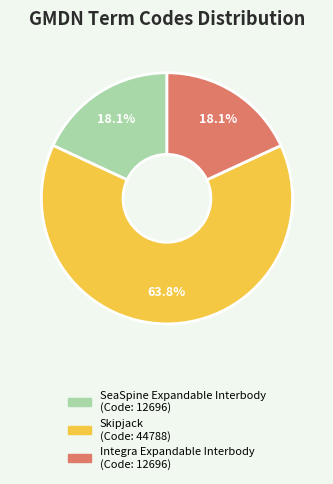

Which has a higher value, Skipjack or Integra Expandable Interbody?

Skipjack